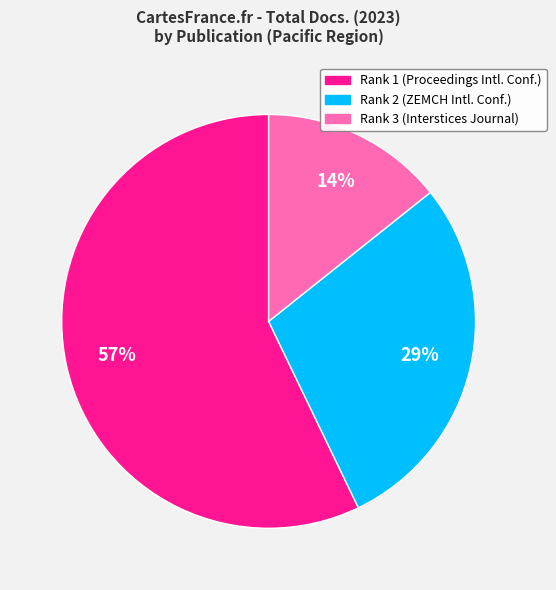

How many segments does this pie chart have?

3